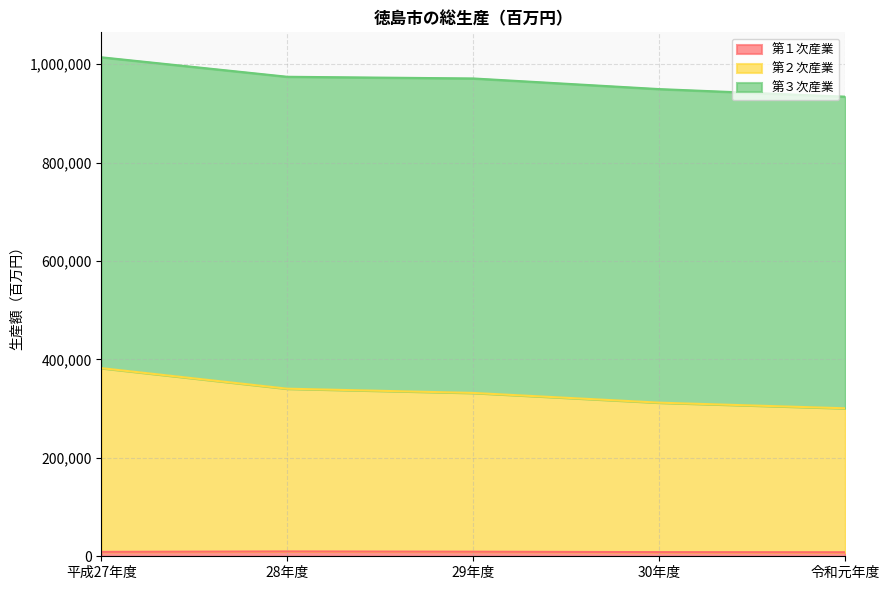

True or false: 第１次産業 and 第２次産業 intersect in this chart.

False